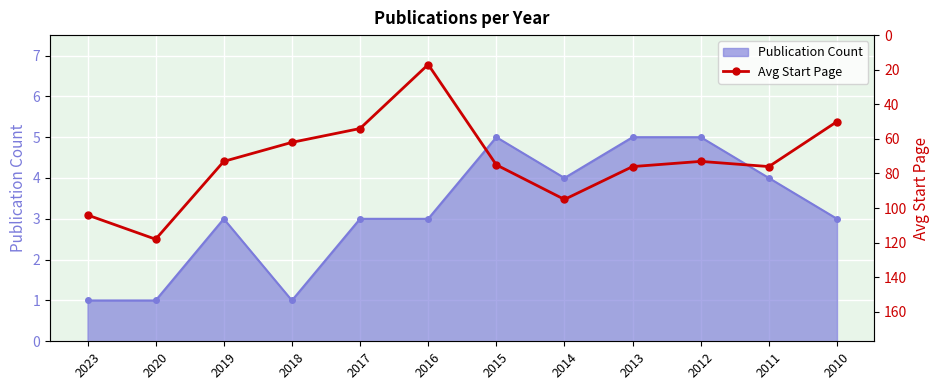

What is the value of the Publication Count point at the 9th from the left?

5